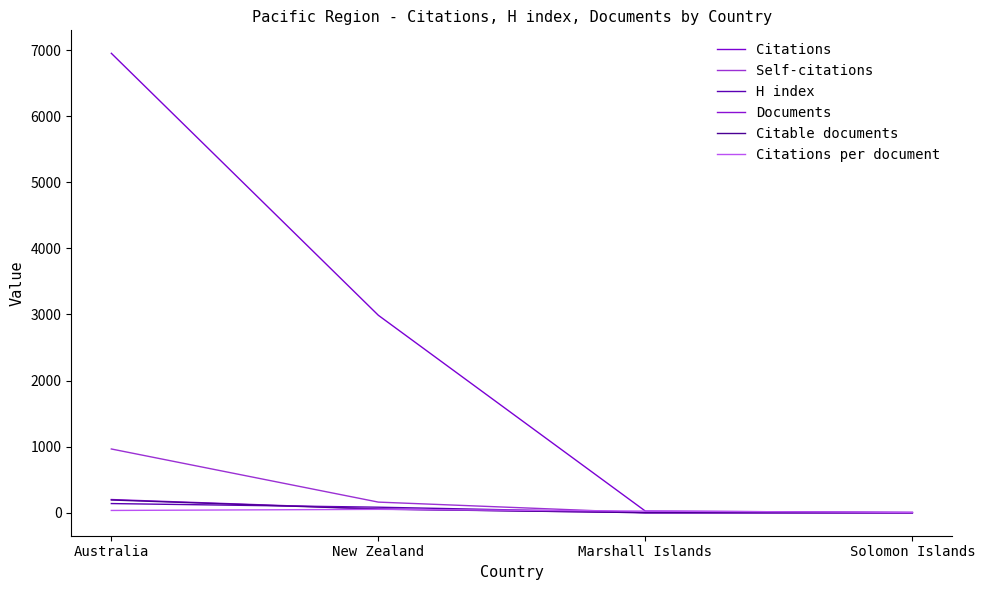

What is the total value across all series at New Zealand?

3397.5